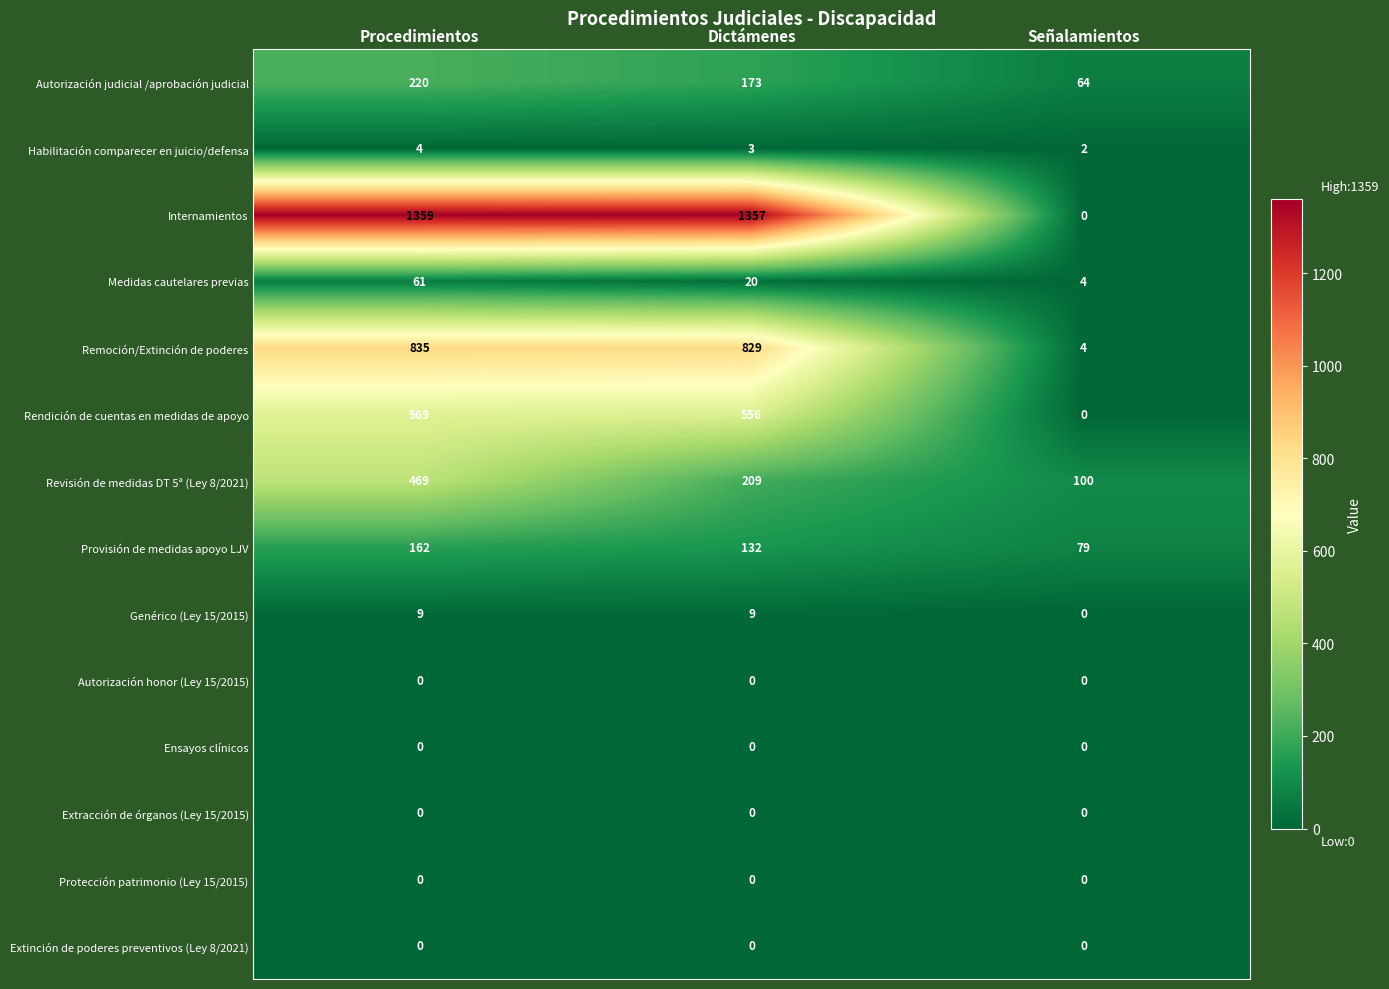

Rank the categories by Habilitación comparecer en juicio/defensa value from highest to lowest.

Procedimientos, Dictámenes, Señalamientos